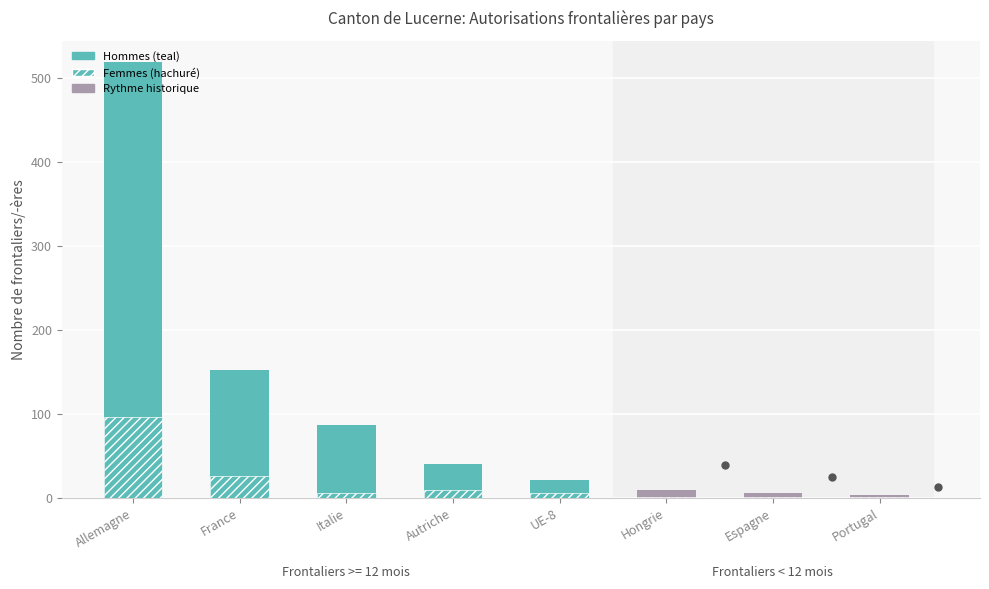

What is the difference between the Hommes values at Allemagne and Hongrie?

415